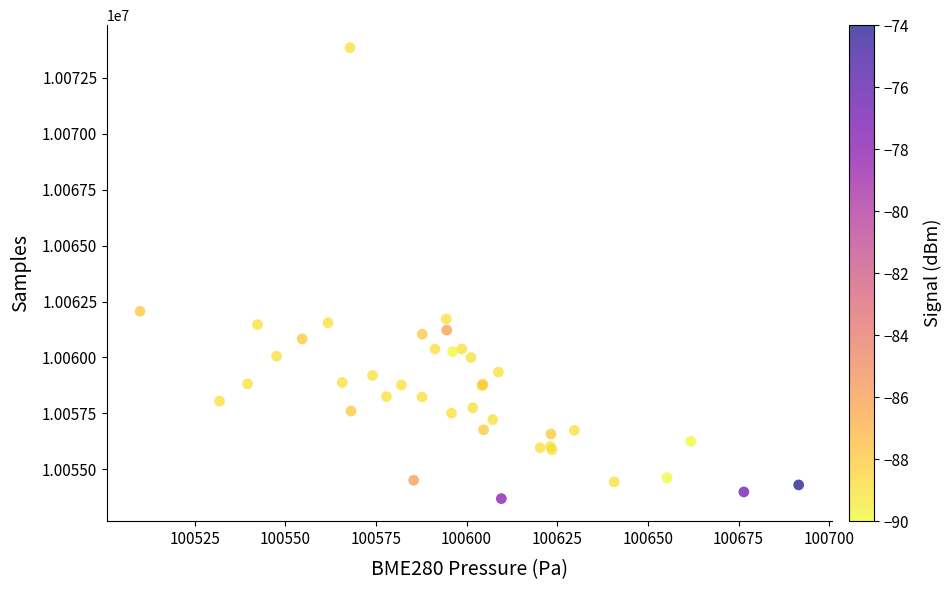

What Y value in the scatter plot is closest to 10063768?

10062065